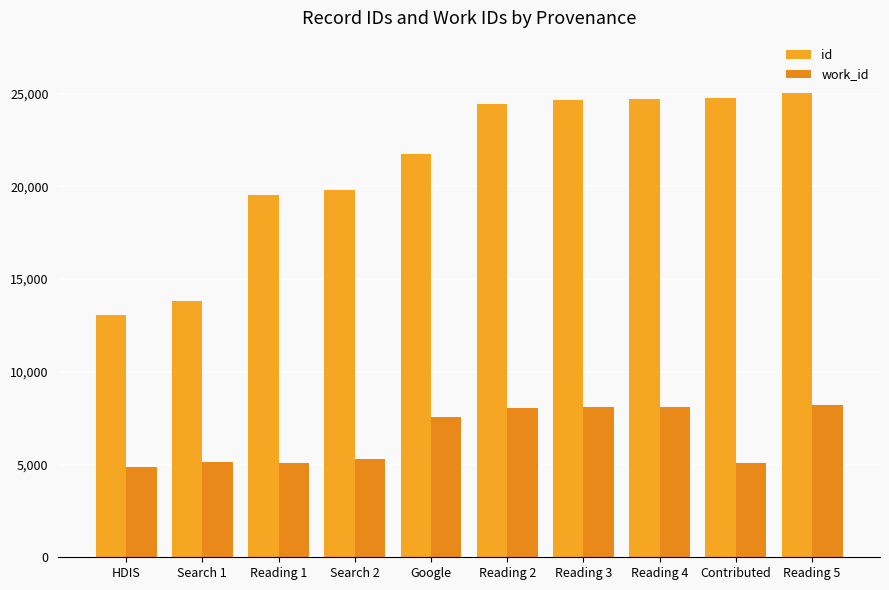

Between Reading 5 and Reading 1, which is larger?

Reading 5